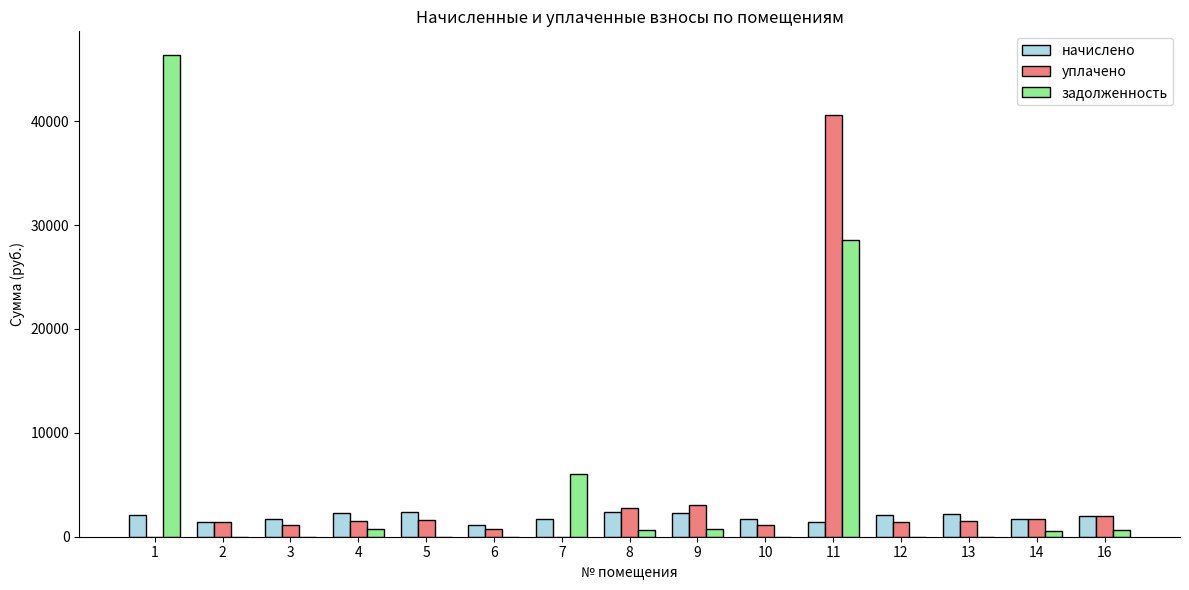

Which series changed the most between 7 and 13?

задолженность